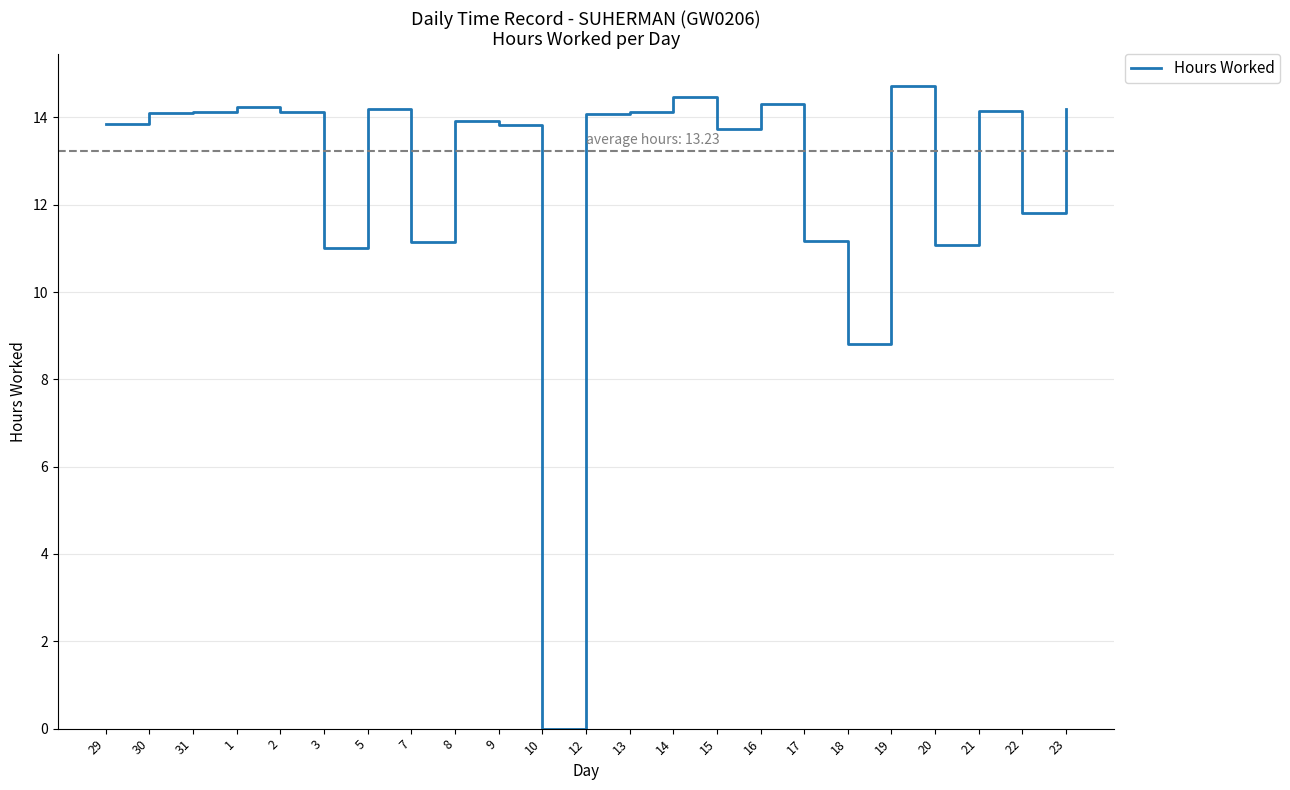

Where is the data nearest to the value 7?

18